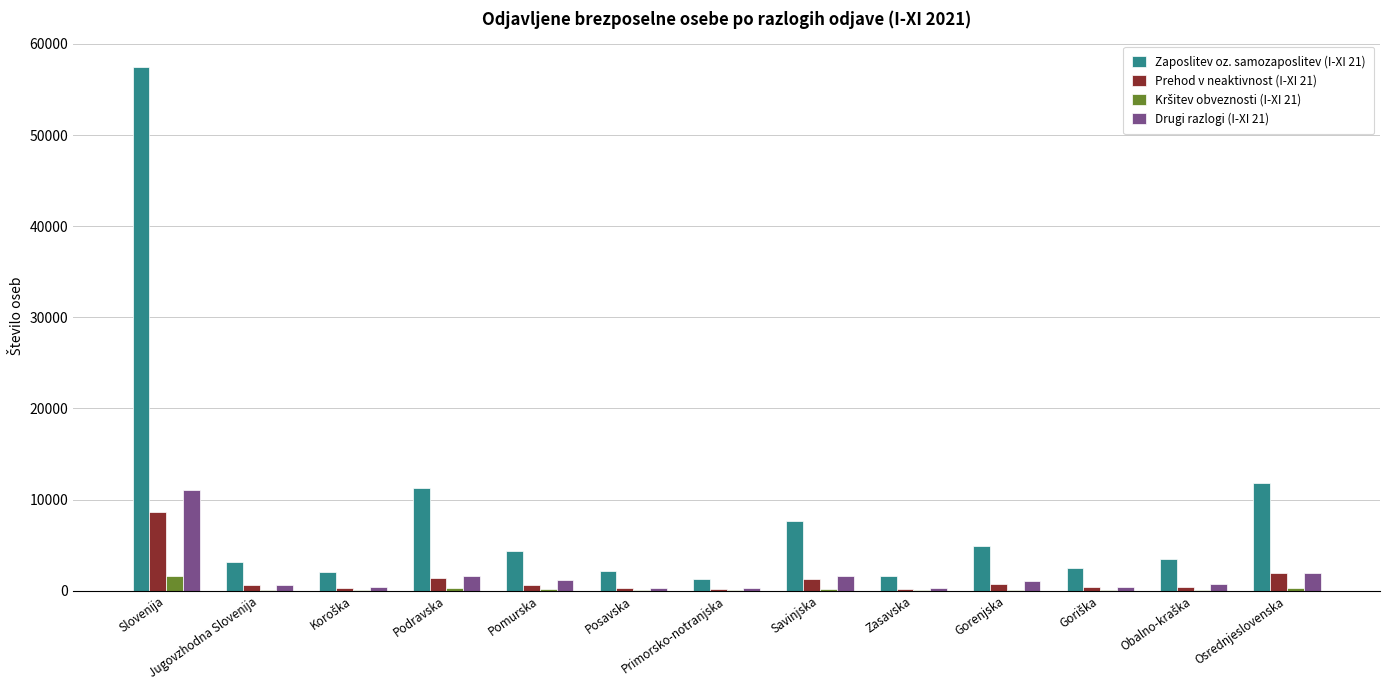

At which category is the sum across all series the highest?

Slovenija